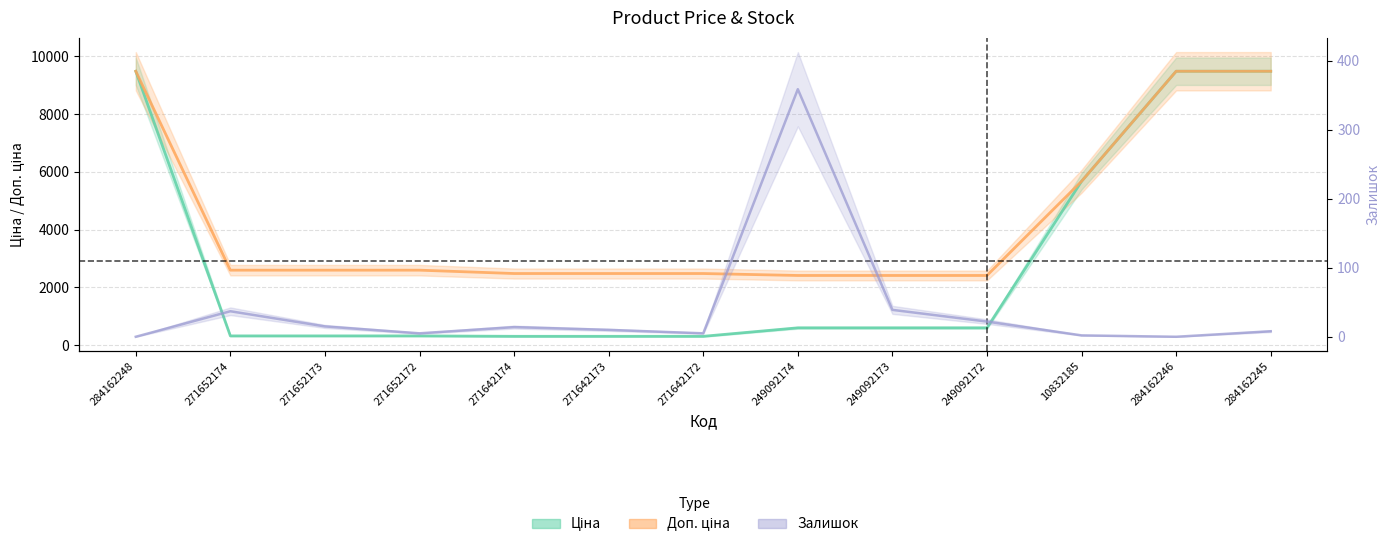

At how many categories does at least one series exceed 3285?

4